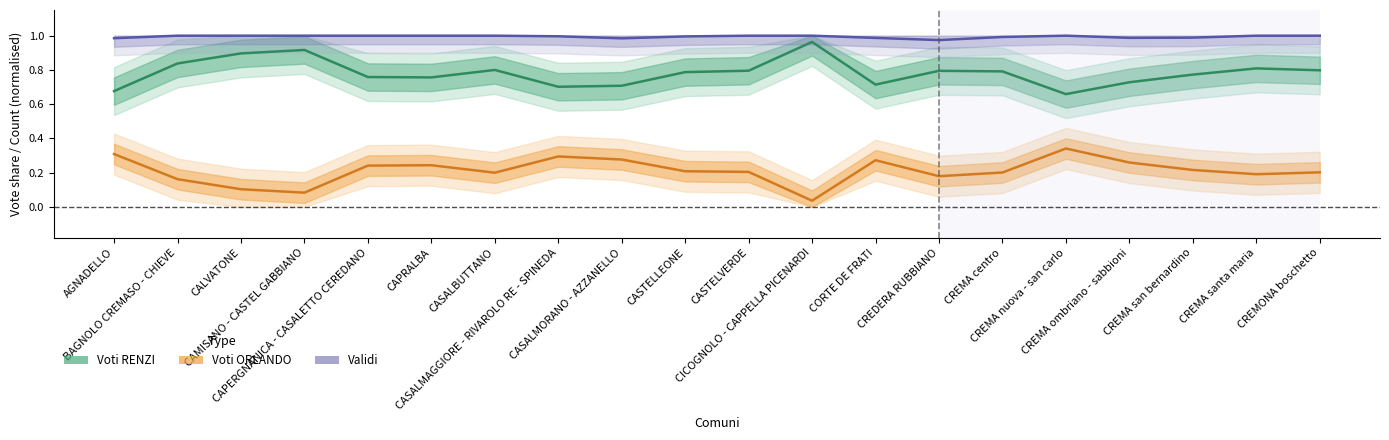

The Voti RENZI series shows 1.2 at CREMONA boschetto. True or false?

False